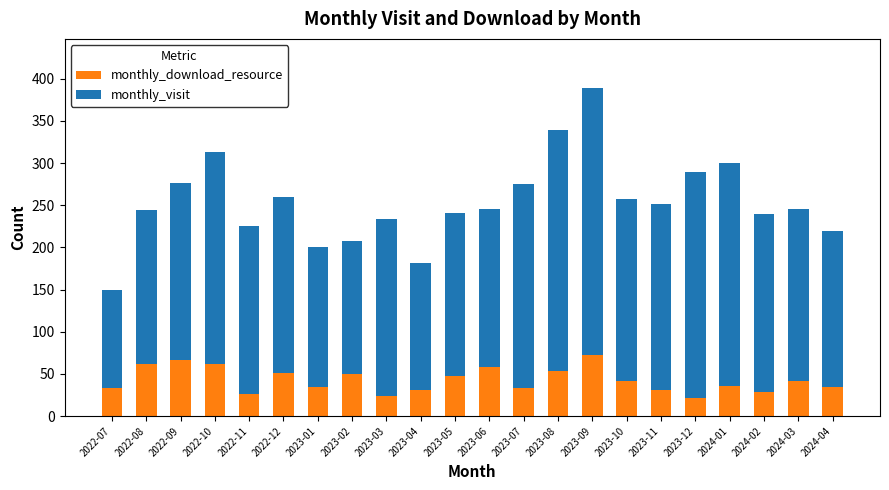

What is the total value across all series at 2023-11?

251